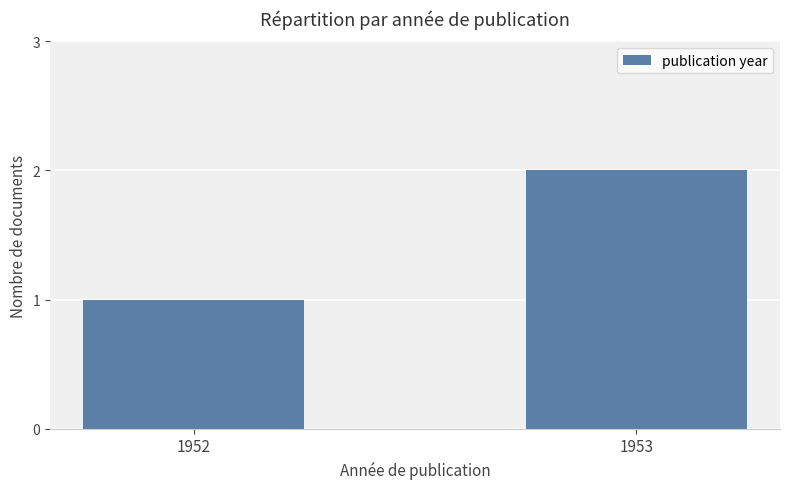

Reading left to right, extract all data points from this chart.

1952=1	1953=2